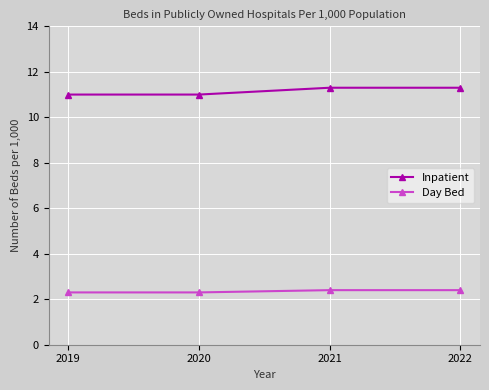

Count the Day Bed values in the range 2 to 3.

4